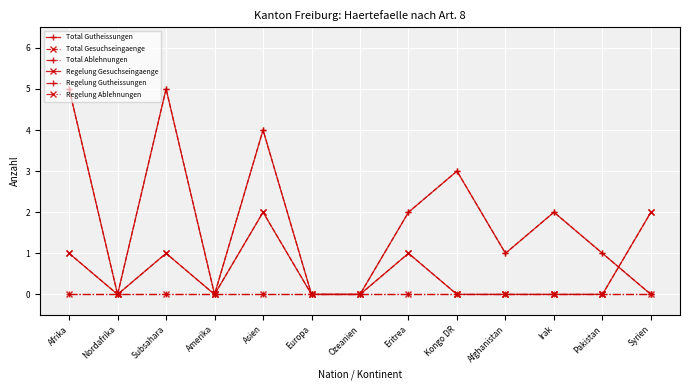

Does the chart have visible grid lines?

Yes